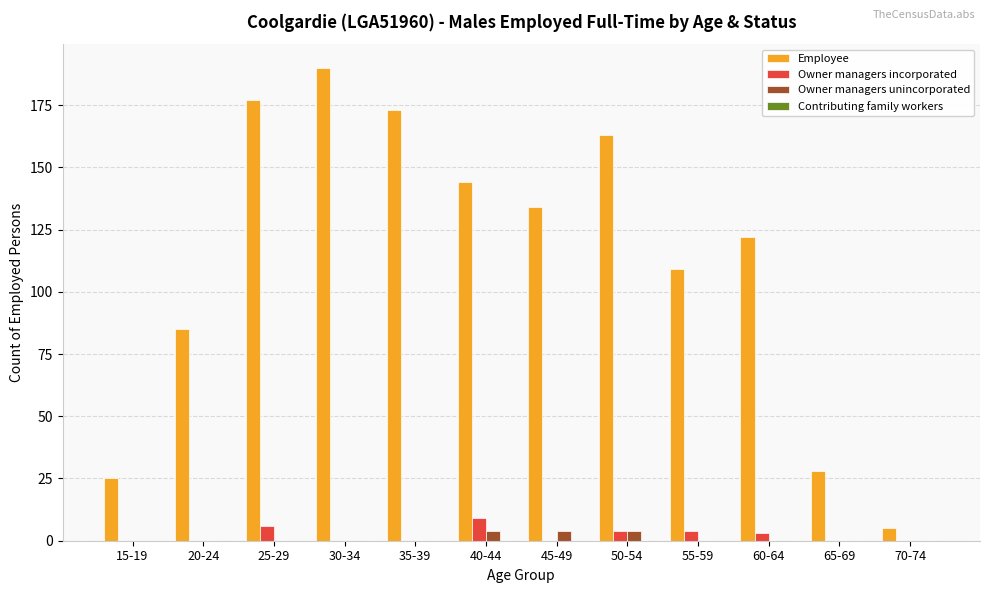

How many data points does each series have?

12